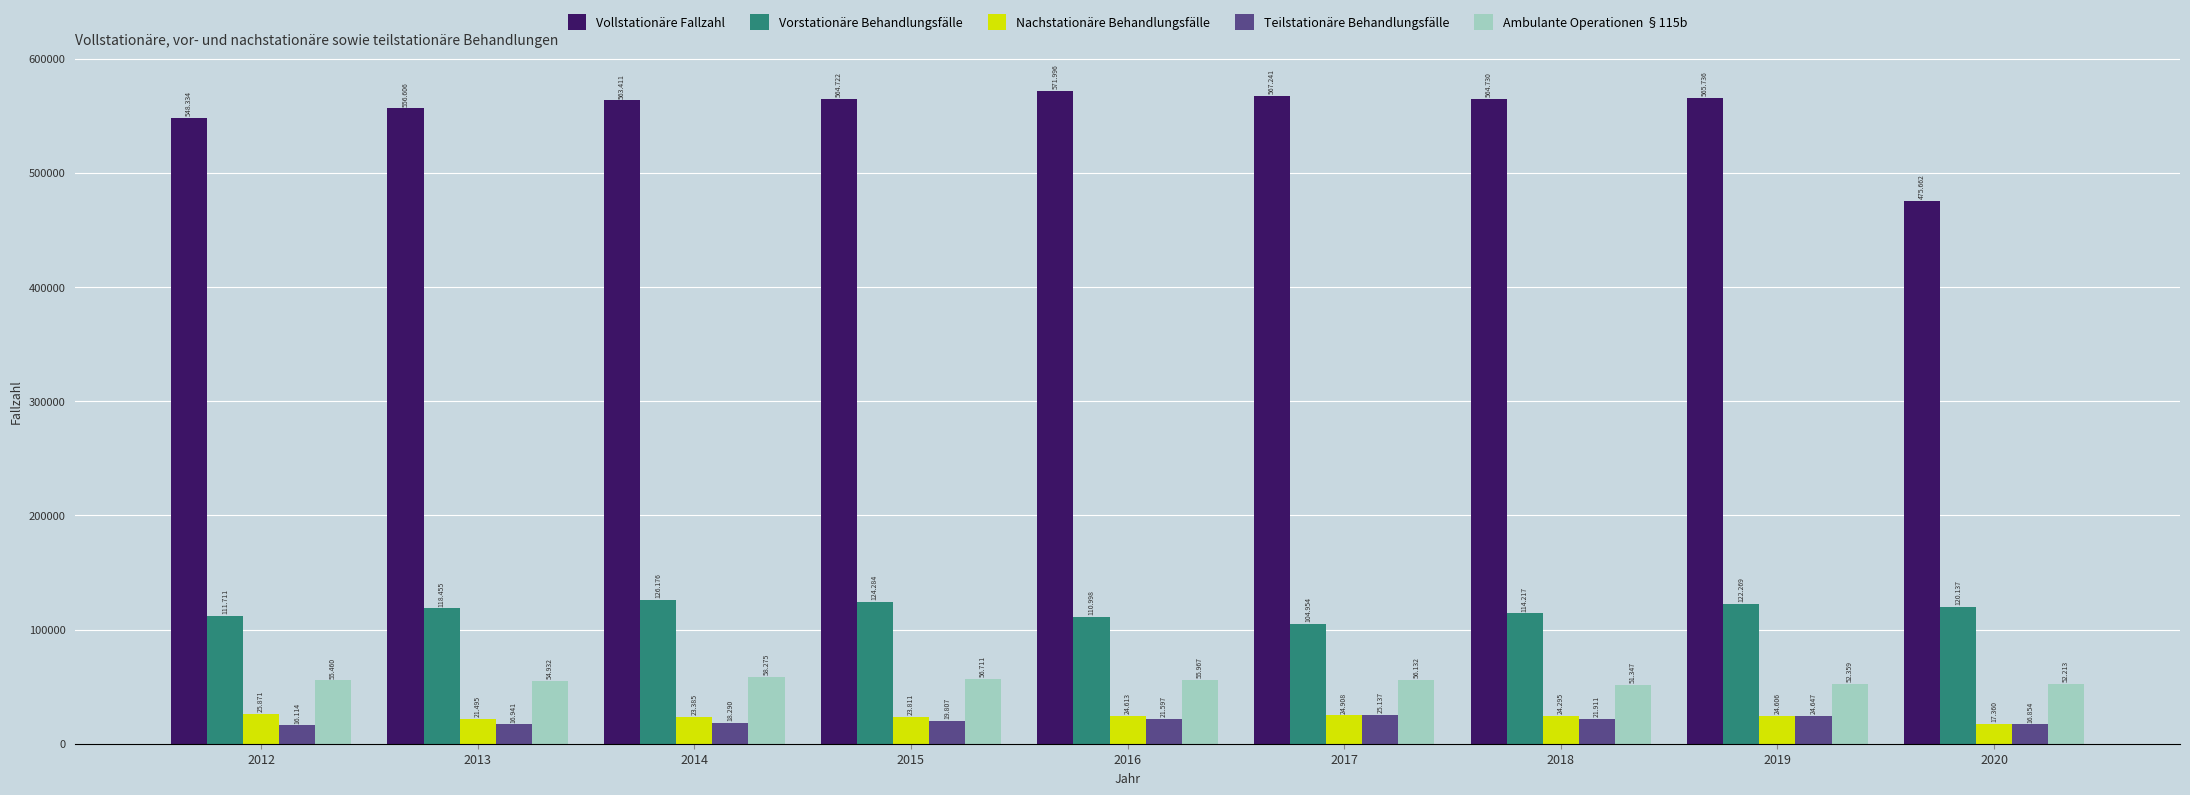

At which label does Vorstationäre Behandlungsfälle reach its peak?

2014